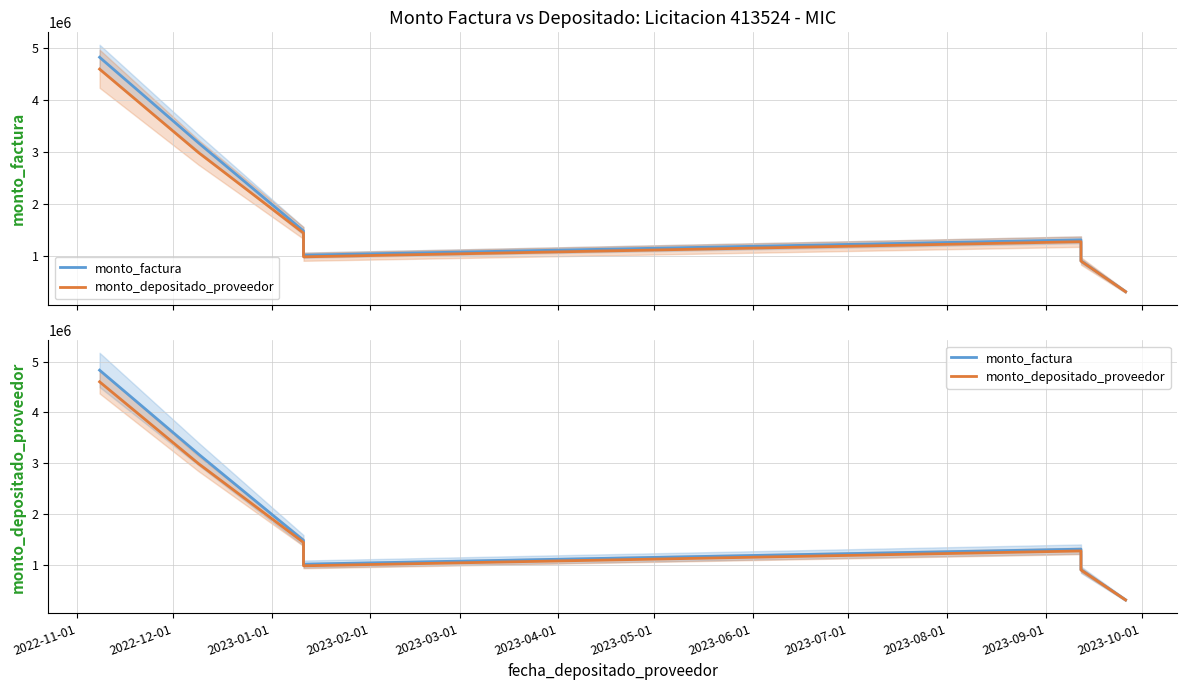

How many categories are shown in the chart?

7